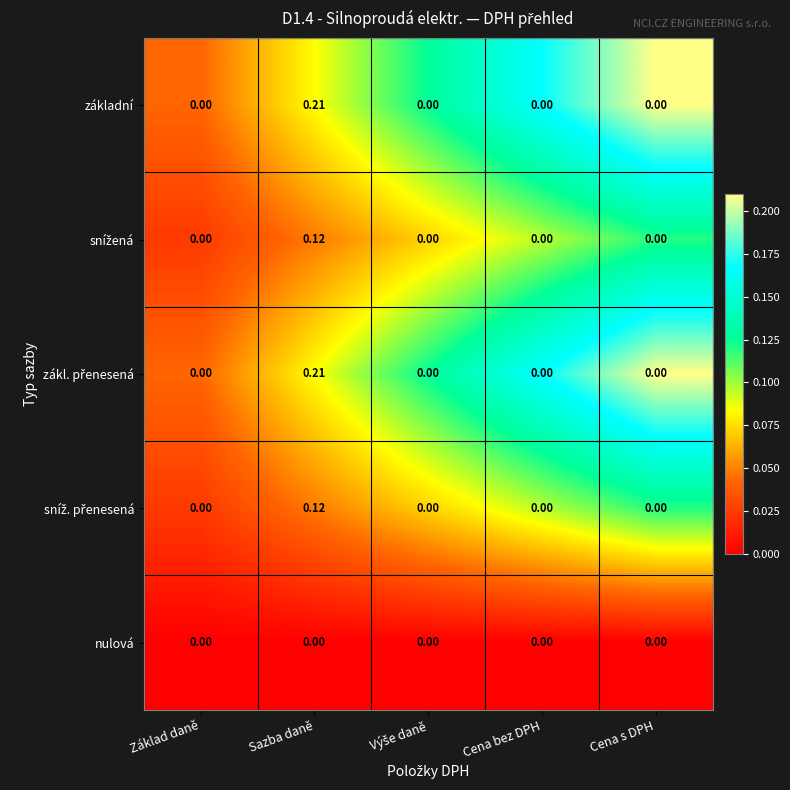

At which category is the sum across all series the highest?

Sazba daně